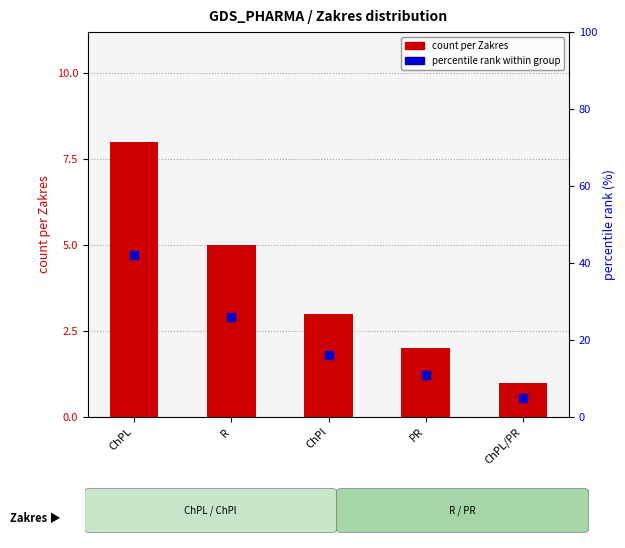

Is the value of count per Zakres at ChPL/PR greater than the value of percentile rank within group at ChPL/PR?

No